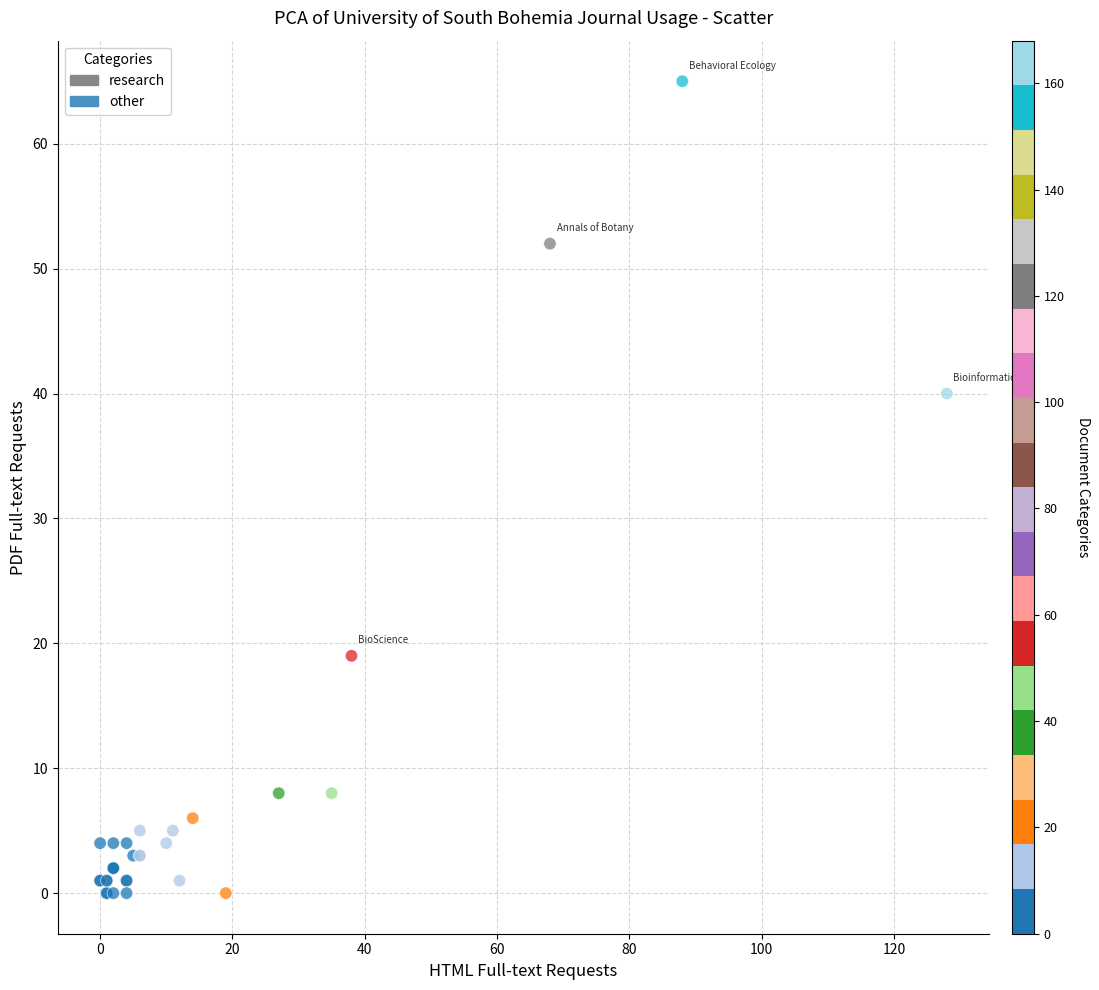

What Y value in the scatter plot is closest to 32?

40